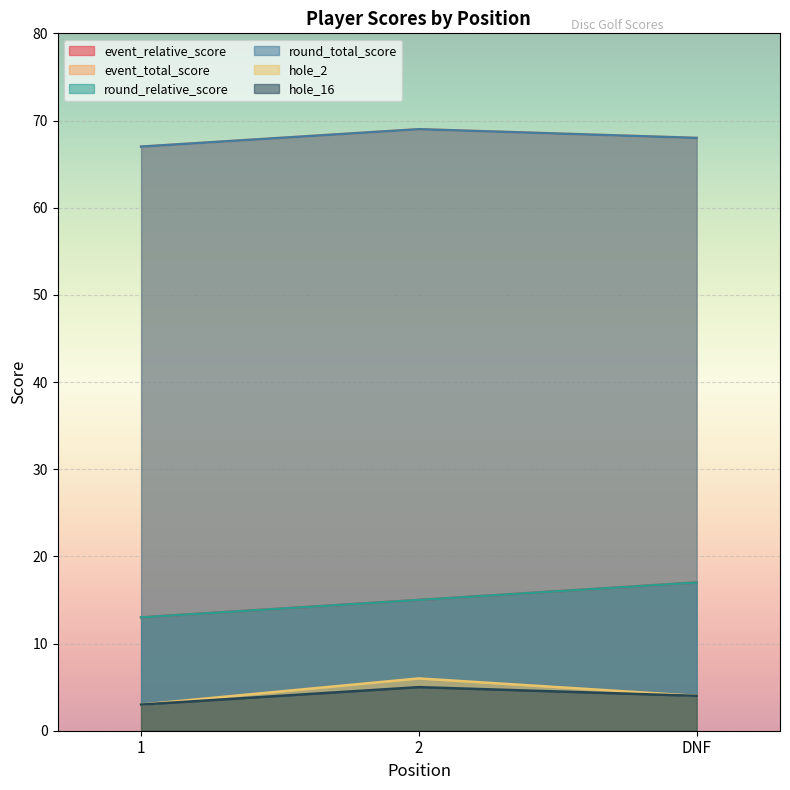

Count the event_total_score values in the range 67 to 69.

3